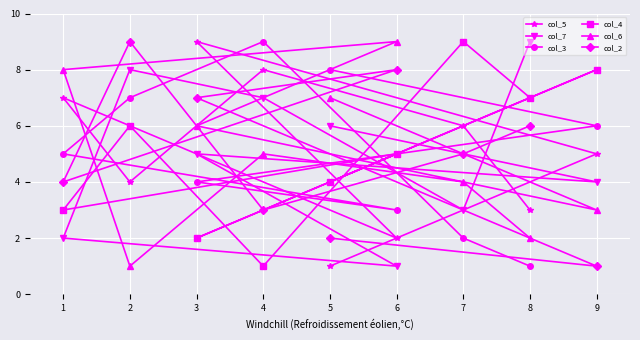

What is the difference between the maximum and minimum values in the col_3 series?

8